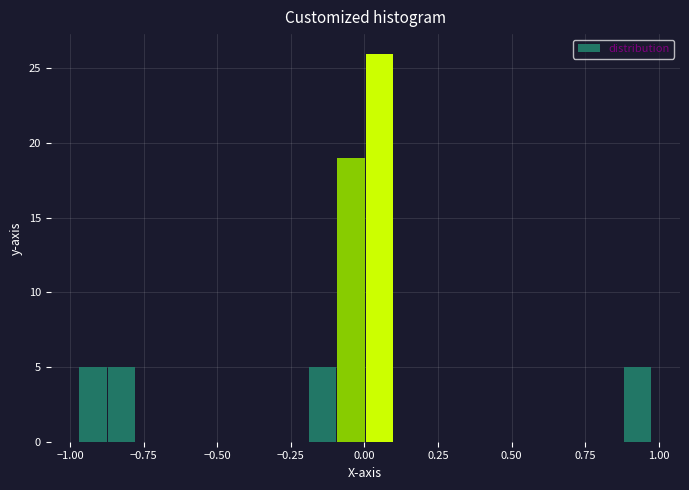

Around what value on the x-axis is the tallest bar? Give the approximate position of its centre, as read against the axis.

0.05